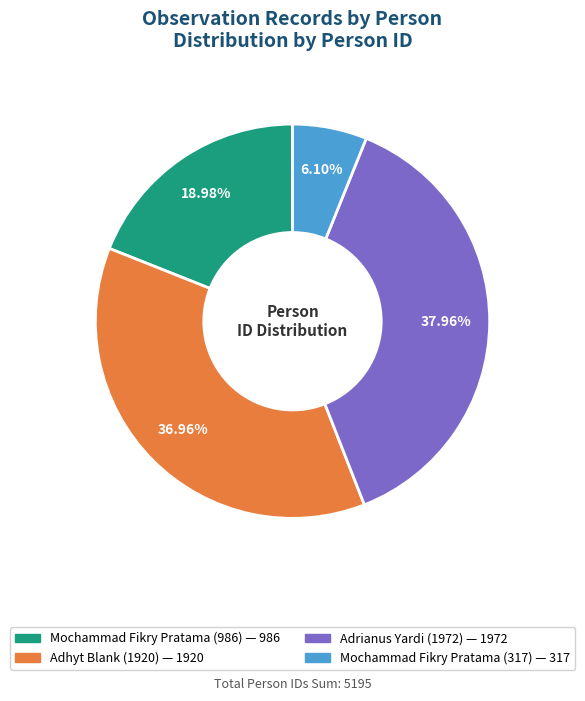

Which slice is the smallest?

Mochammad Fikry Pratama (317)